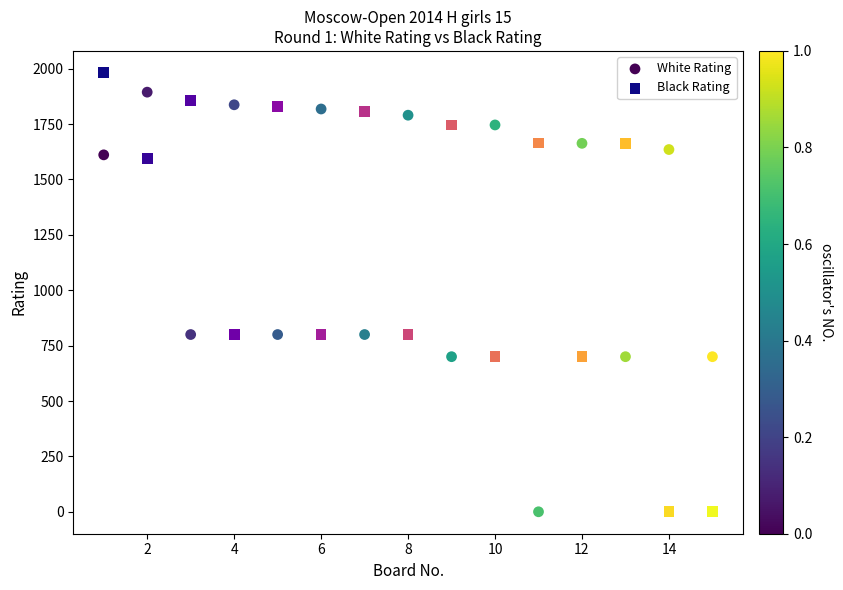

What is the X range (max minus min) for the scatter plot?

14